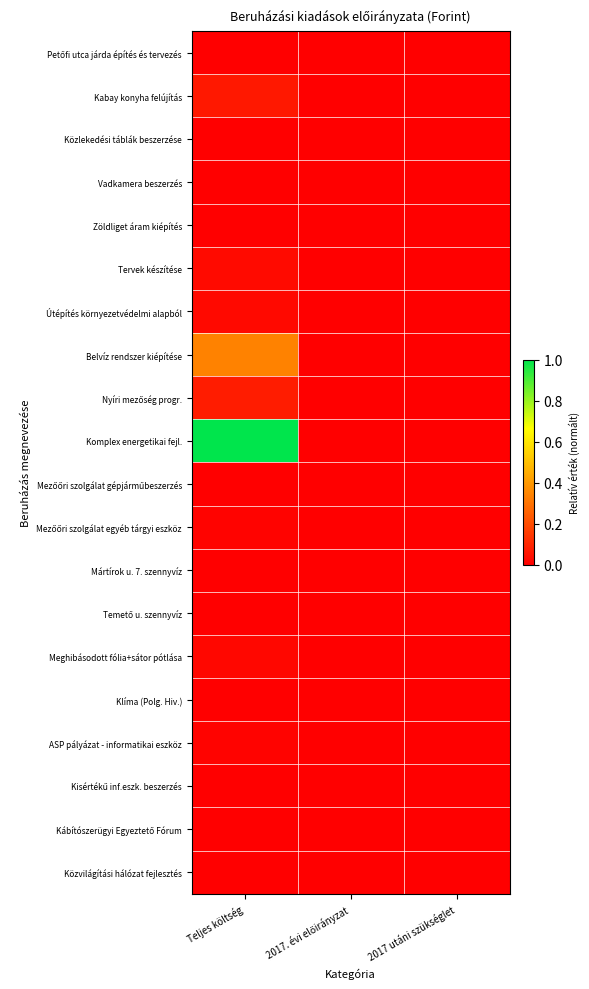

Rank the series by their maximum value, from lowest to highest.

Kábítószerügyi Egyeztető Fórum, Temető u. szennyvíz, Mártírok u. 7. szennyvíz, Közvilágítási hálózat fejlesztés, Kisértékű inf.eszk. beszerzés, Klíma (Polg. Hiv.), Petőfi utca járda építés és tervezés, Közlekedési táblák beszerzése, Zöldliget áram kiépítés, Mezőőri szolgálat gépjárműbeszerzés, Vadkamera beszerzés, Mezőőri szolgálat egyéb tárgyi eszköz, ASP pályázat - informatikai eszköz, Meghibásodott fólia+sátor pótlása, Útépítés környezetvédelmi alapból, Tervek készítése, Kabay konyha felújítás, Nyíri mezőség progr., Belvíz rendszer kiépítése, Komplex energetikai fejl.